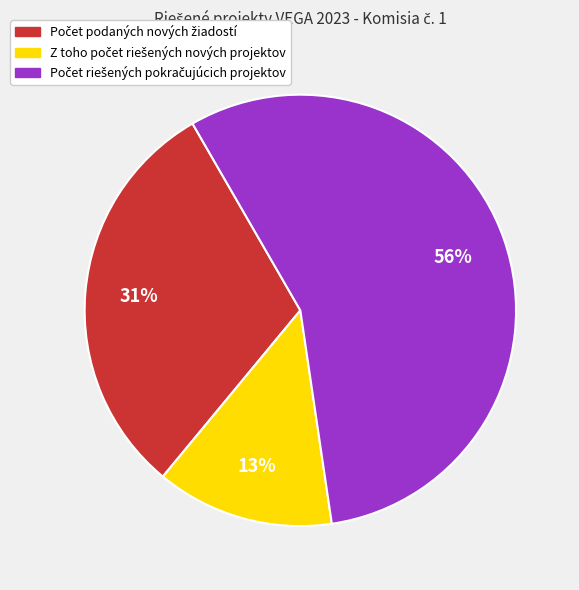

To the nearest percent, what is the difference between the largest and smallest slice percentages?

43%